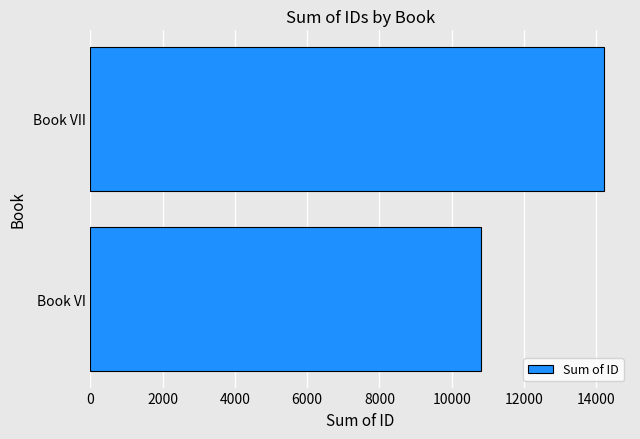

Rank the categories by value from highest to lowest.

Book VII, Book VI